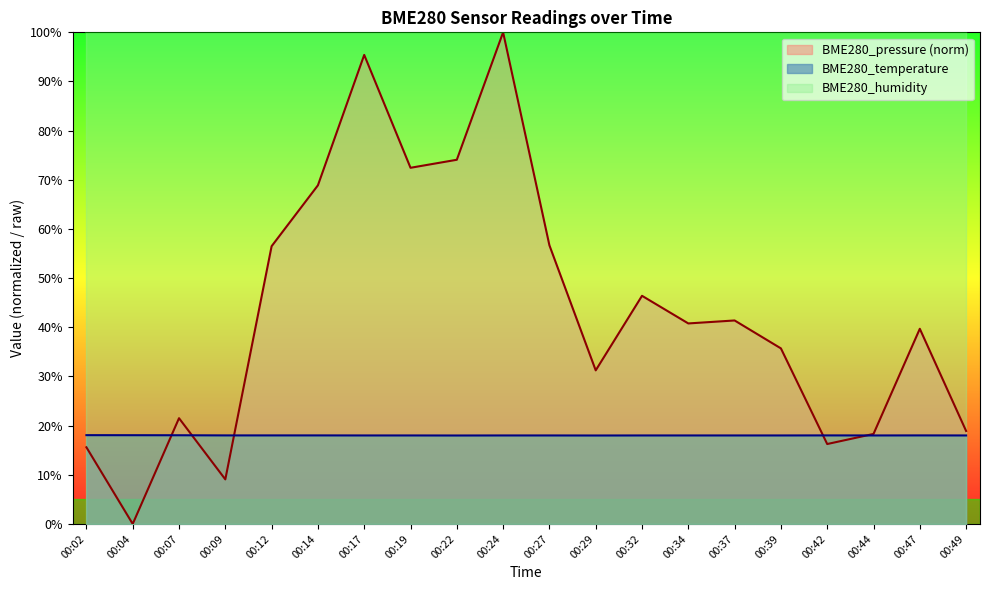

What is the value of the BME280_temperature point at the 11th from the left?

18.0